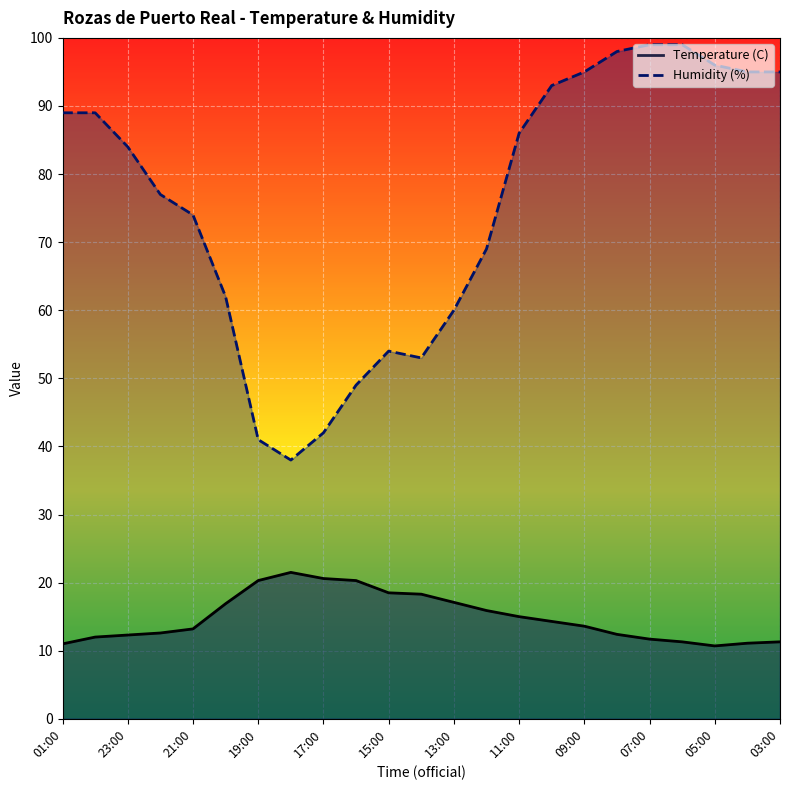

Is the value of Humidity (%) at 14:00 greater than the value of Temperature (C) at 22:00?

Yes